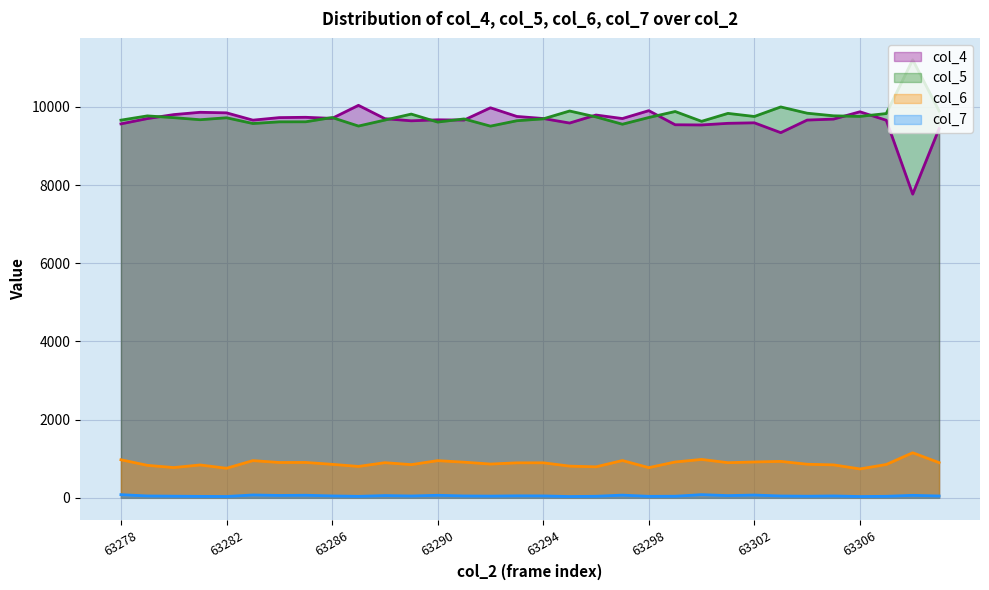

True or false: col_5 and col_7 cross at least once.

False